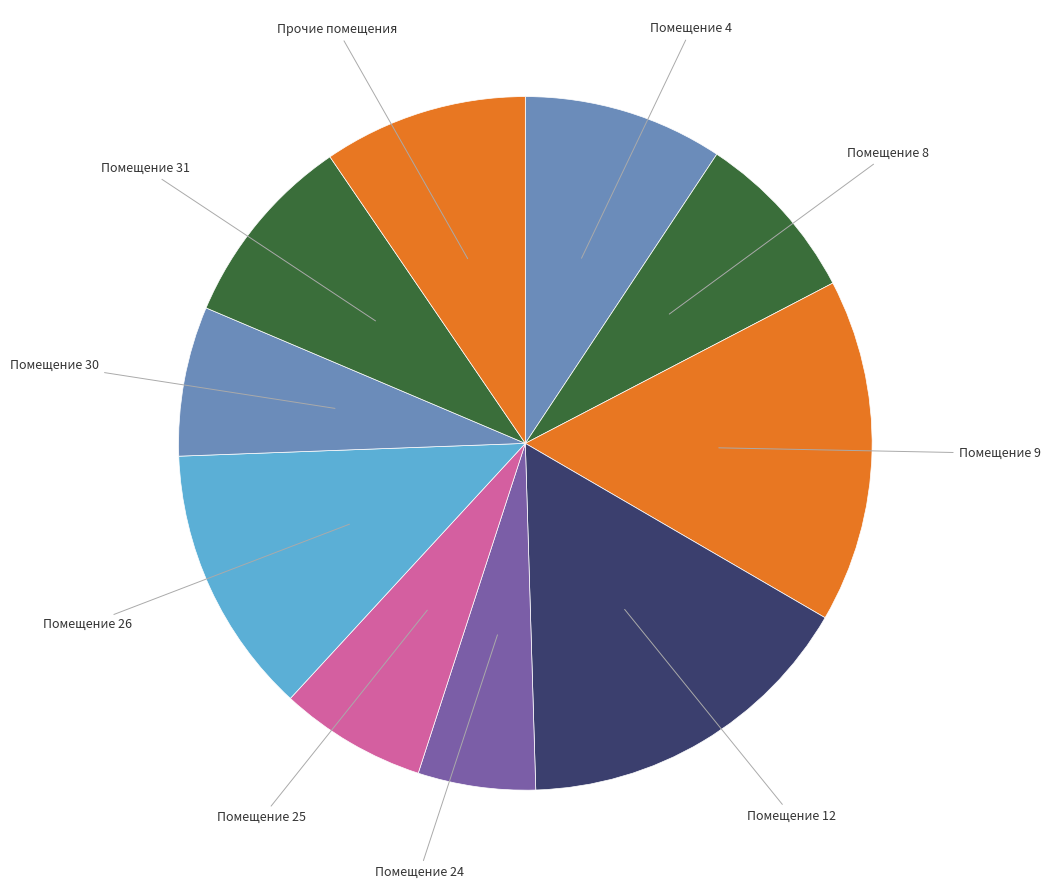

How many slices are in this pie chart?

10